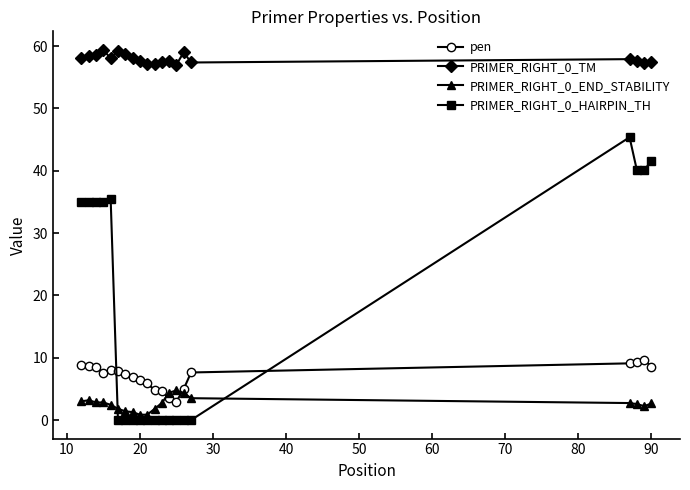

Which series ends up on top after the final intersection of pen and PRIMER_RIGHT_0_HAIRPIN_TH?

PRIMER_RIGHT_0_HAIRPIN_TH